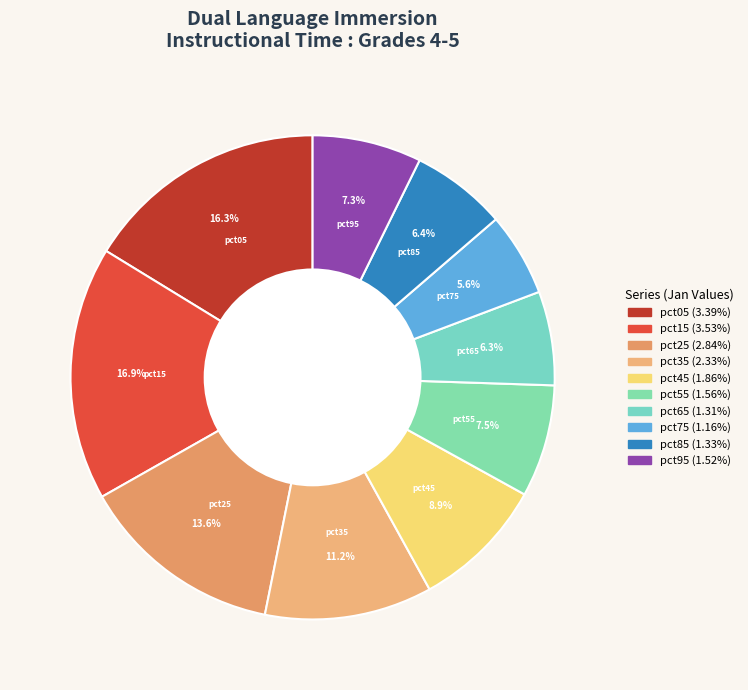

How many slices are in this pie chart?

10